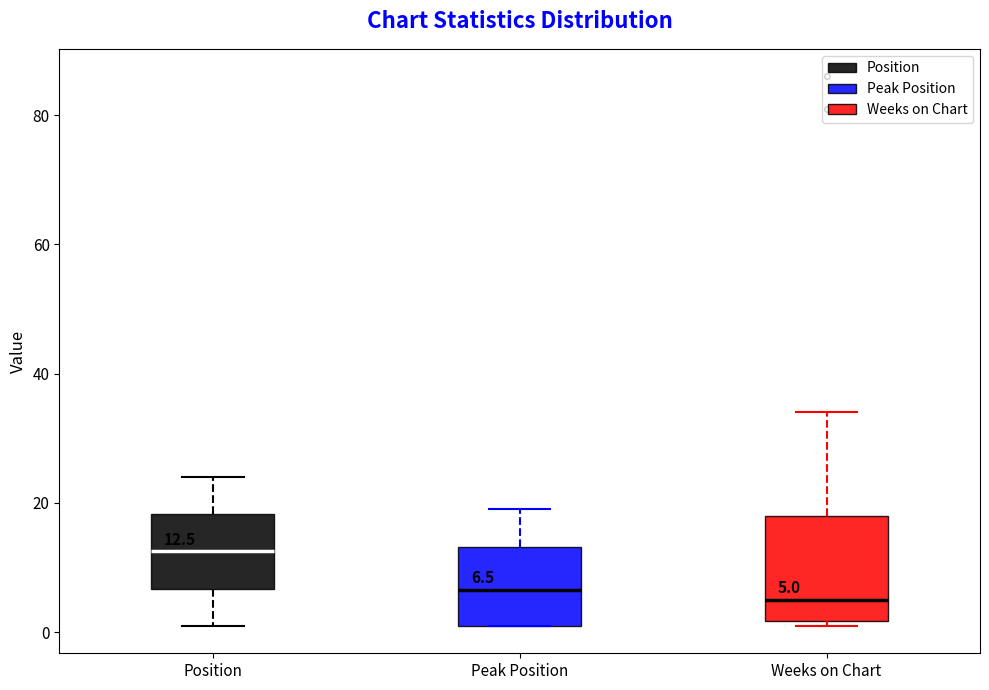

Comparing the boxes themselves (not the whiskers), which one is the tallest?

Weeks on Chart